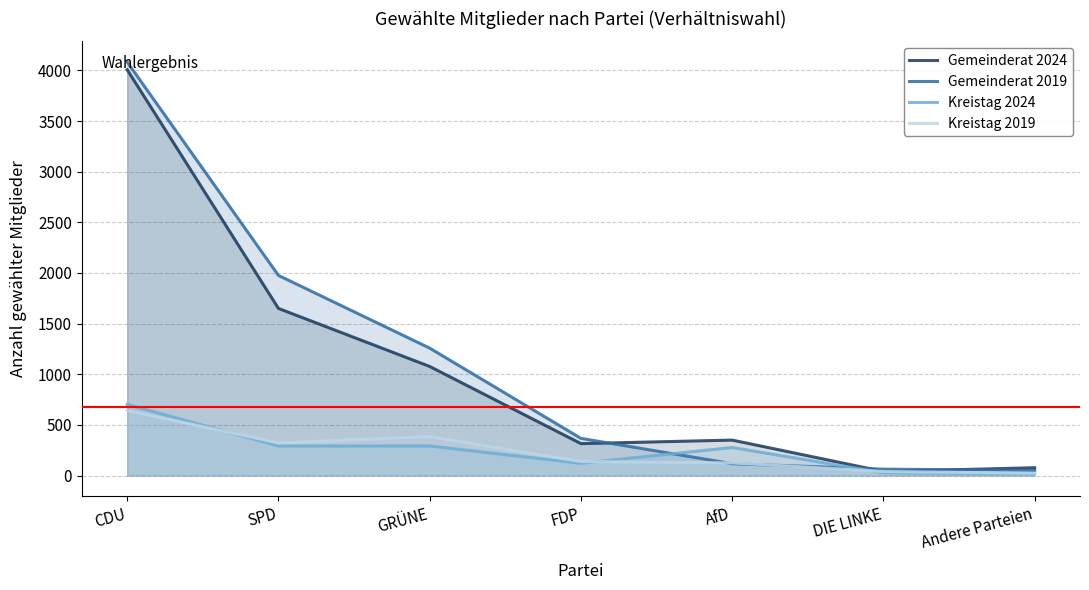

How many times do Gemeinderat 2019 and Kreistag 2024 cross each other?

2